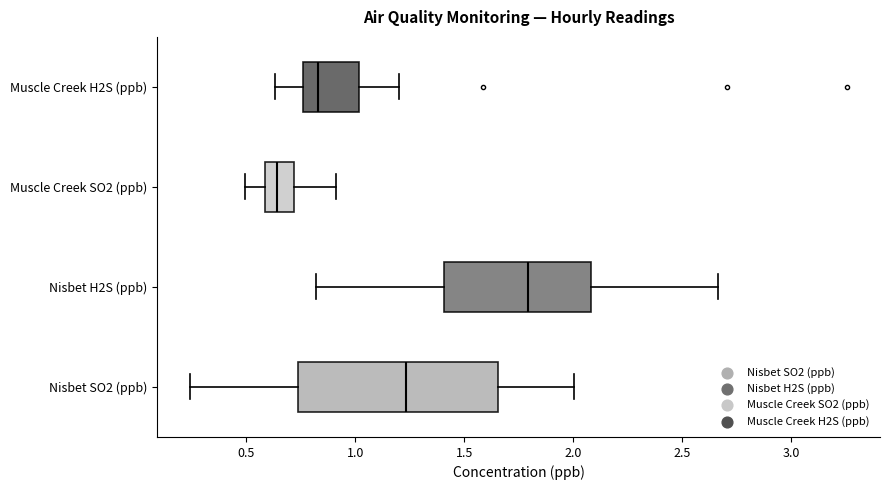

Reading bottom to top, read every box against the x-axis: the position of its median line, the range the box covers, and the ends of its whiskers. The values are not printed on the chart, so give them approximately, as read against the axis.

Nisbet SO2 (ppb): median 1.25, box 0.75 to 1.65, whiskers 0.25 to 2.00
Nisbet H2S (ppb): median 1.80, box 1.40 to 2.10, whiskers 0.80 to 2.65
Muscle Creek SO2 (ppb): median 0.65, box 0.60 to 0.70, whiskers 0.50 to 0.90
Muscle Creek H2S (ppb): median 0.85, box 0.75 to 1.00, whiskers 0.65 to 1.20